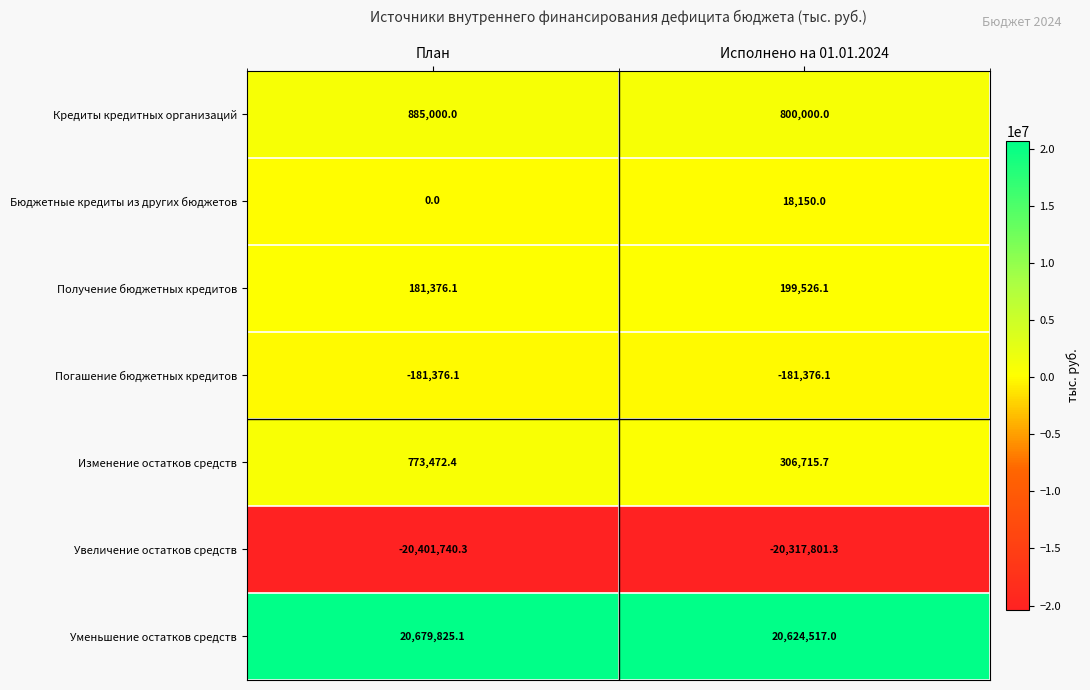

Between План and Исполнено на 01.01.2024, which series saw the biggest shift?

Изменение остатков средств